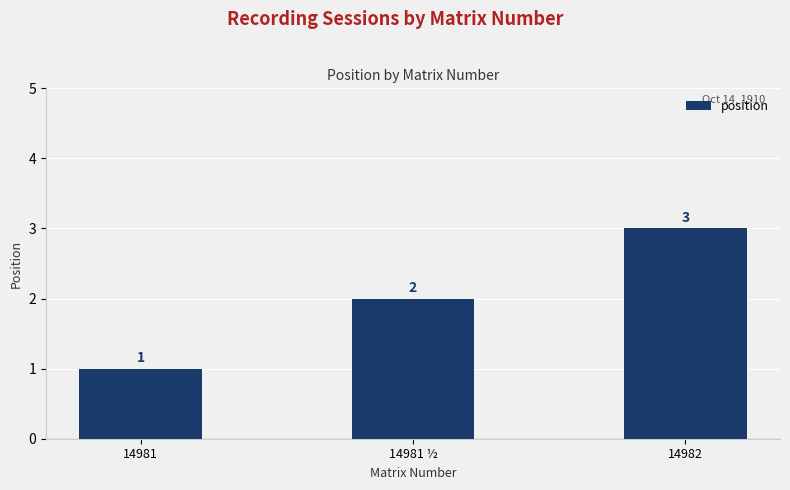

What is the change in value from 14981 ½ to 14982?

+1